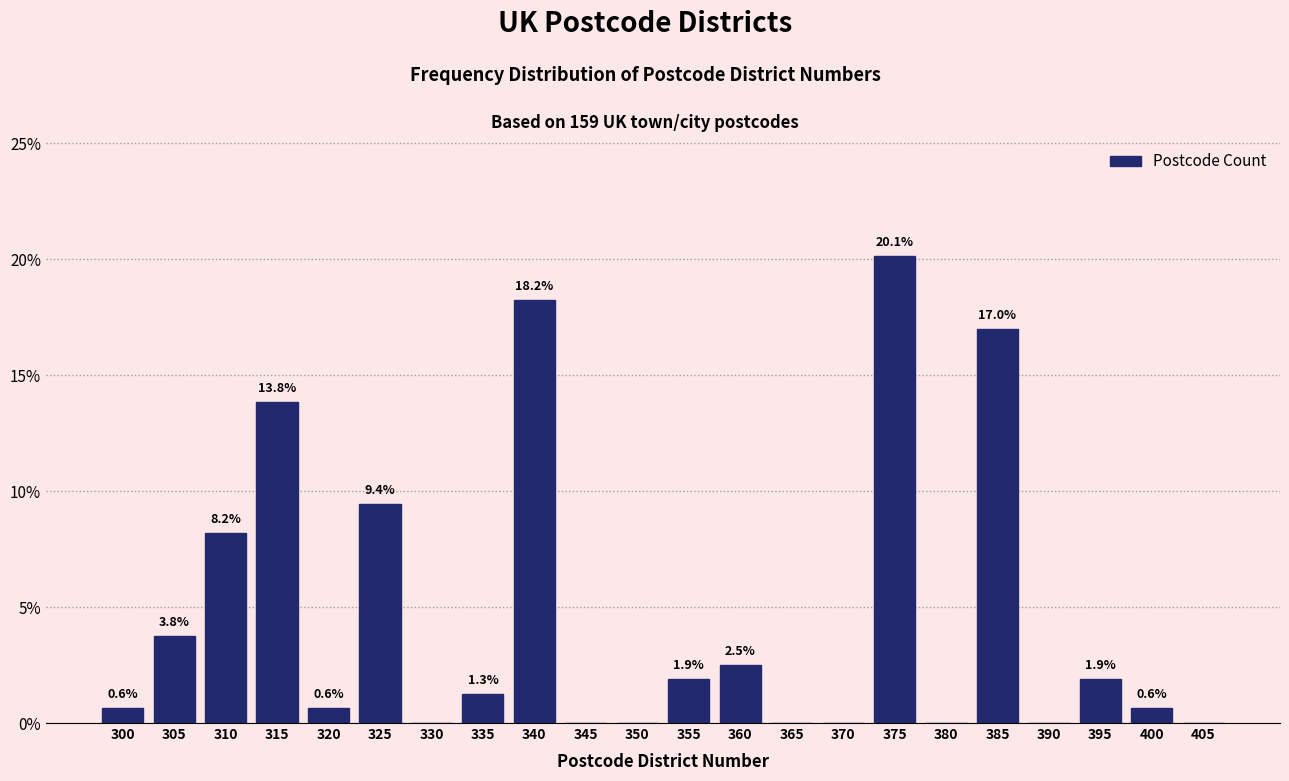

Reading left to right, extract all data points from this chart.

300=0.6	305=3.8	310=8.2	315=13.8	320=0.6	325=9.4	330=0.0	335=1.3	340=18.2	345=0.0	350=0.0	355=1.9	360=2.5	365=0.0	370=0.0	375=20.1	380=0.0	385=17.0	390=0.0	395=1.9	400=0.6	405=0.0